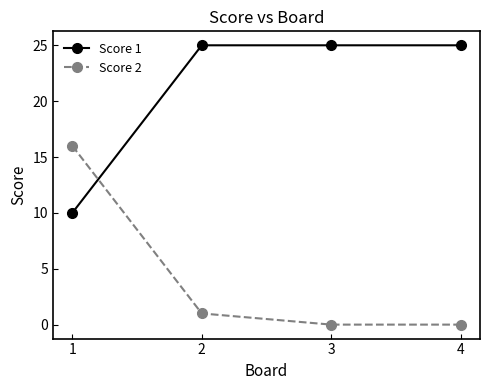

How many times do Score 1 and Score 2 cross each other?

1